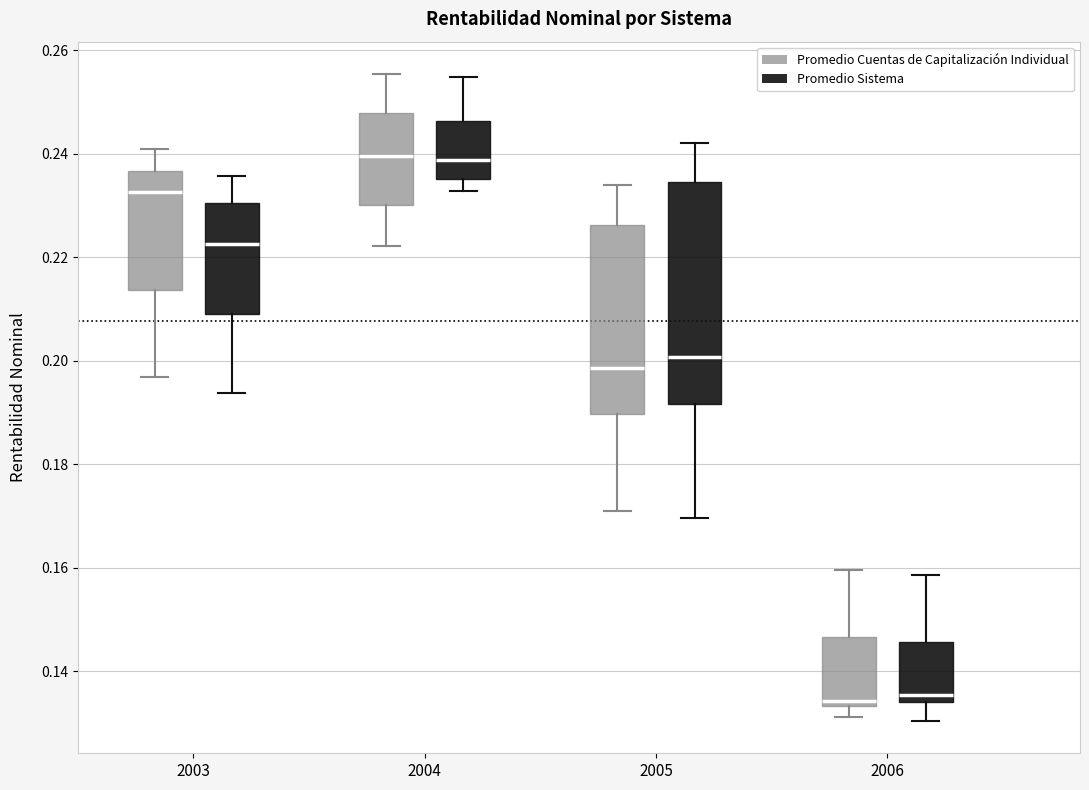

Where does the upper whisker of the box for 2004 (Promedio Sistema) end on the y-axis? The values are not printed on the chart, so give them approximately, as read against the axis.

0.254